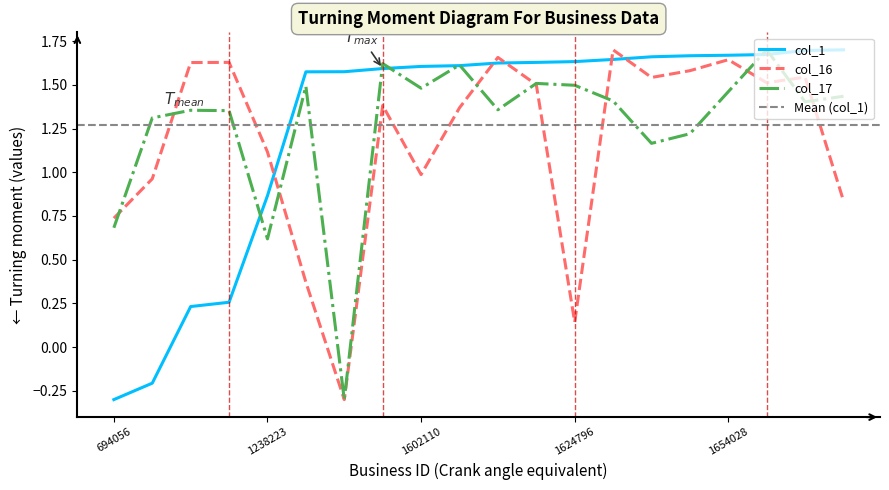

Count the number of data series in this chart.

3